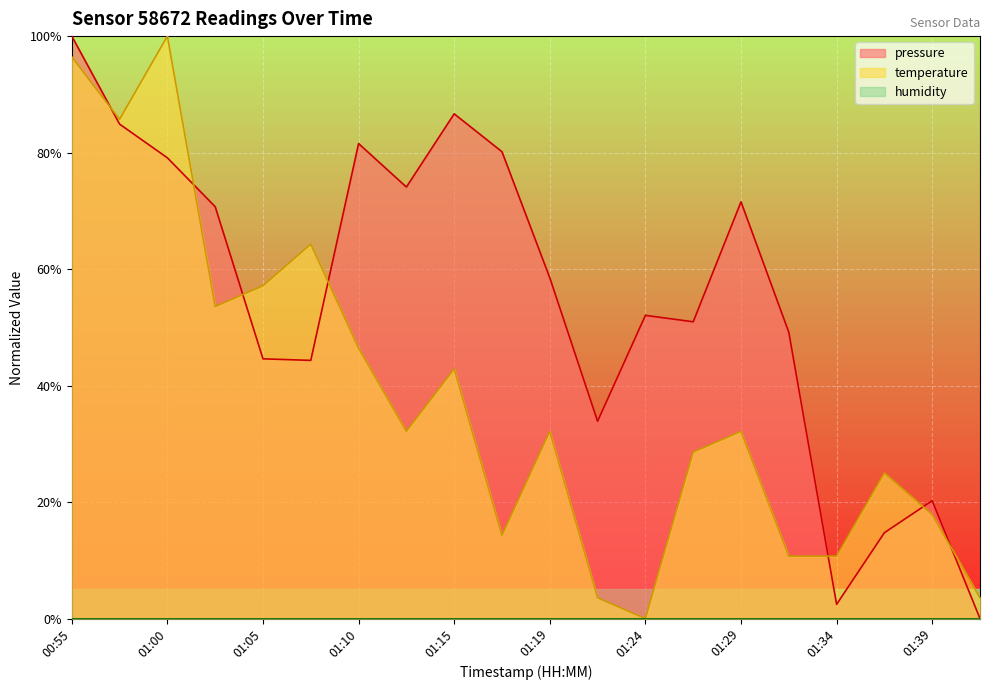

Does the chart display data point markers on the line(s)?

No